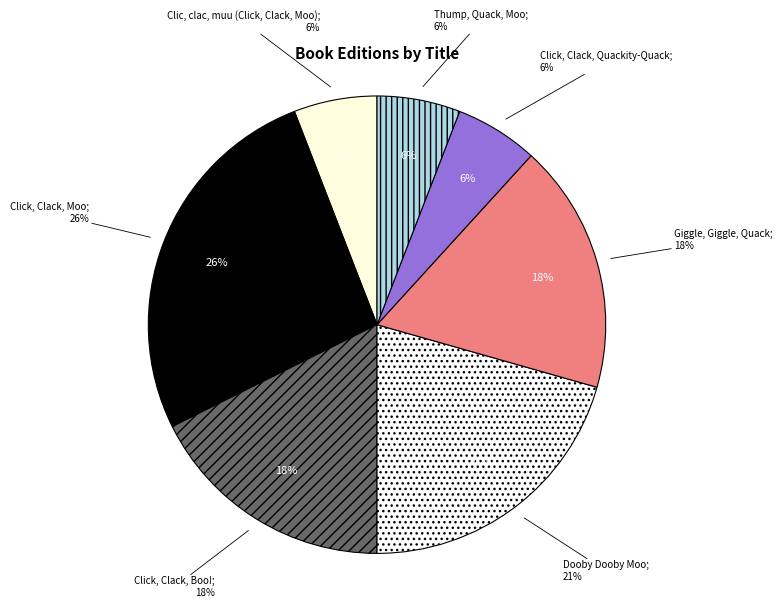

True or false: Click, Clack, Boo! accounts for 18% of the total.

True